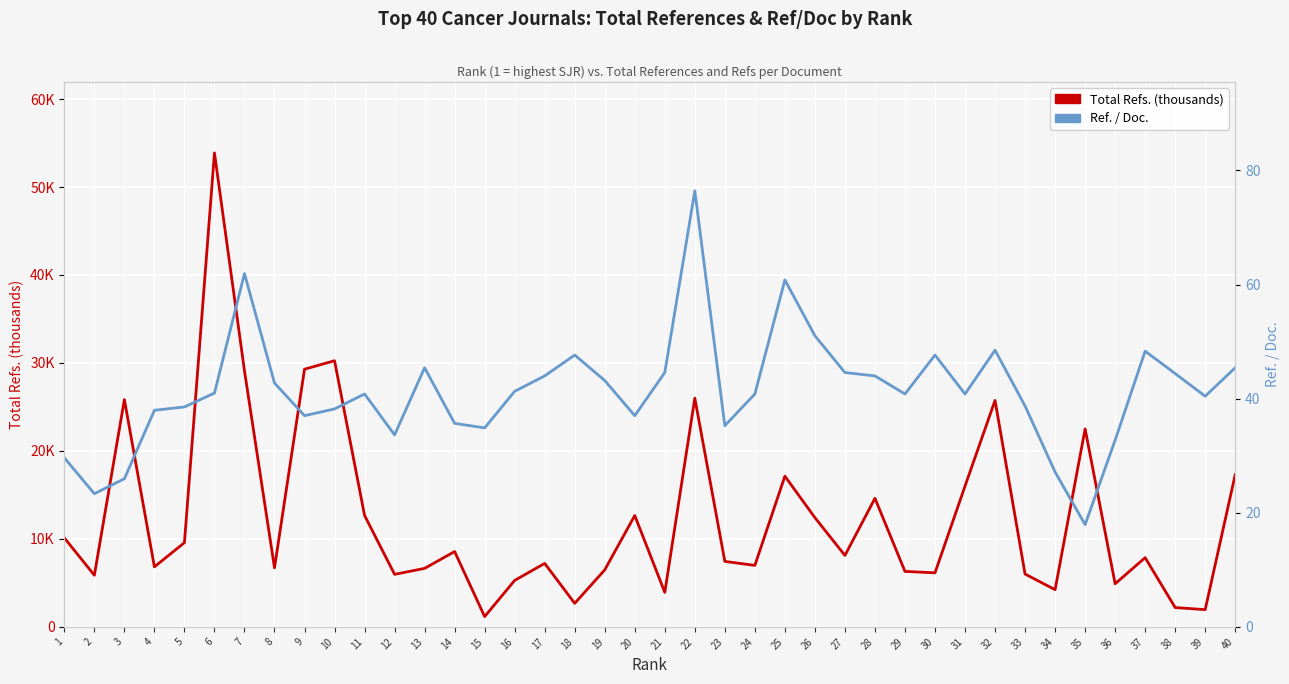

Is the value of Total Refs. (thousands) at 19 greater than the value of Ref. / Doc. at 4?

No